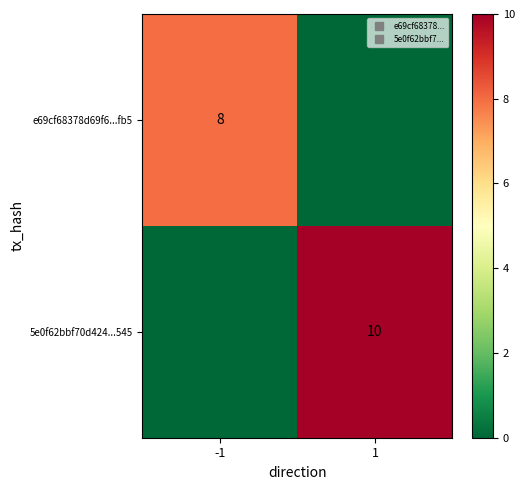

Count the e69cf68378d69f6...fb5 values in the range 0 to 8.

2